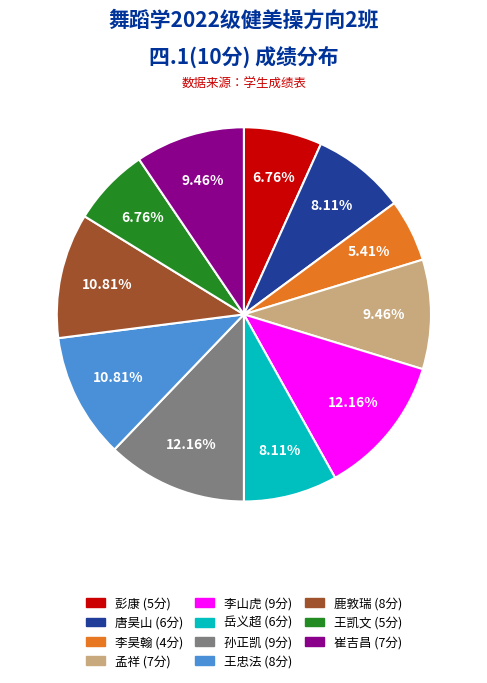

Does any single category account for the majority?

No